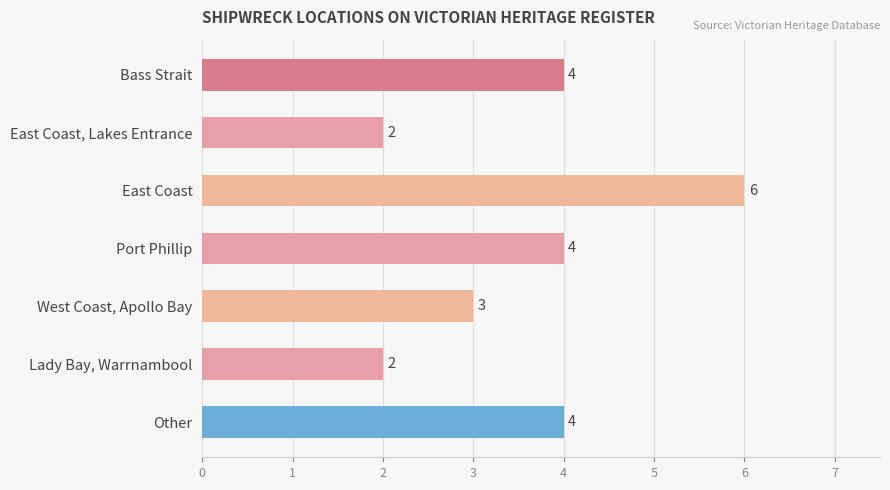

How many values are between 2 and 4?

6